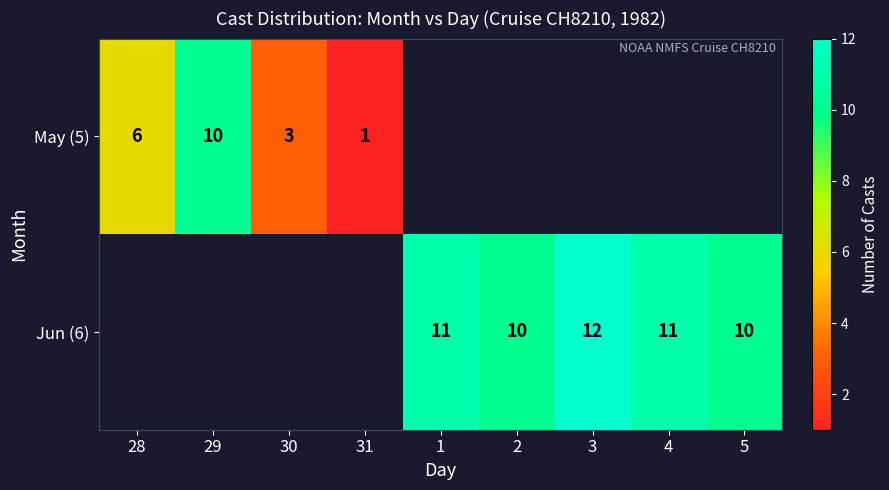

What is the sum of the Jun (6) values at 3 and 2?

22